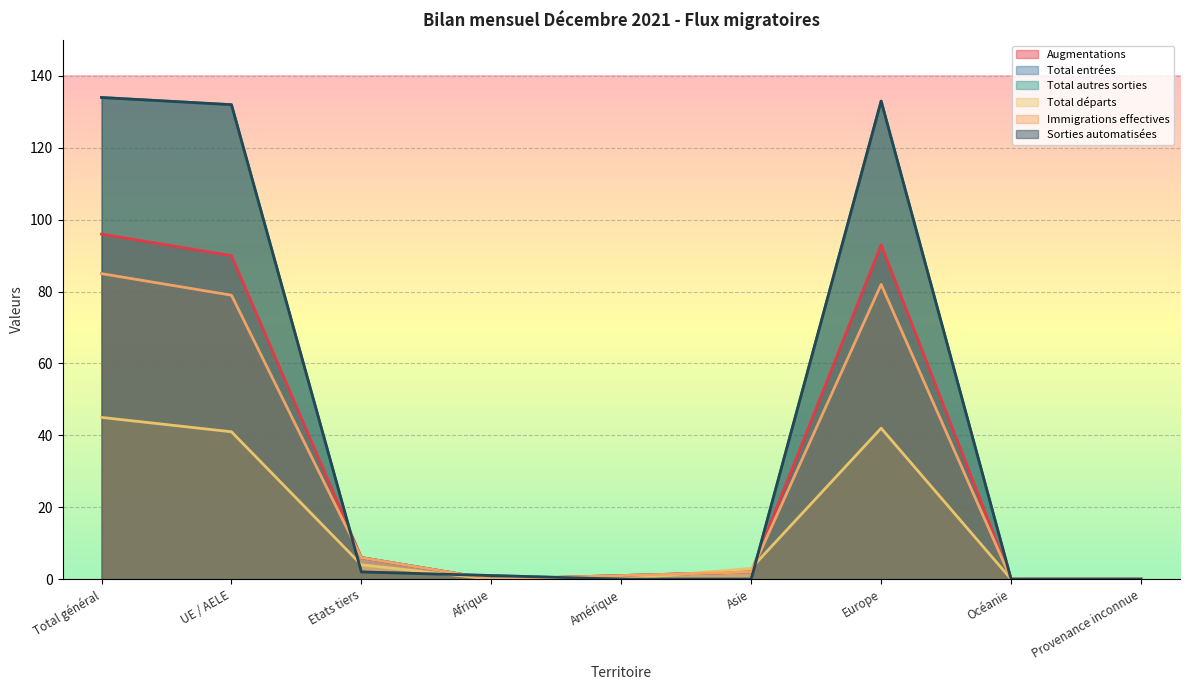

True or false: Immigrations effectives and Total autres sorties cross at least once.

True